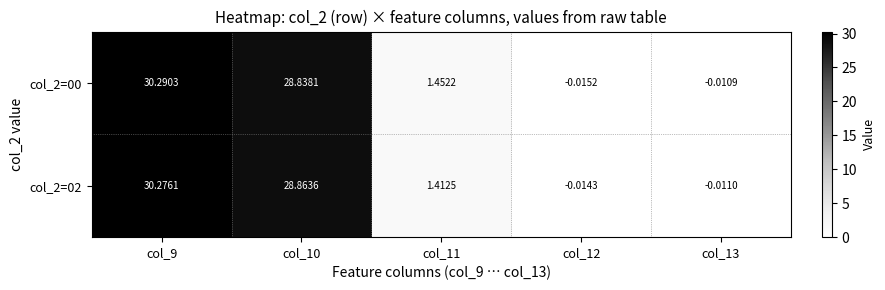

Is the value of col_2=00 at col_13 greater than the value of col_2=02 at col_13?

Yes